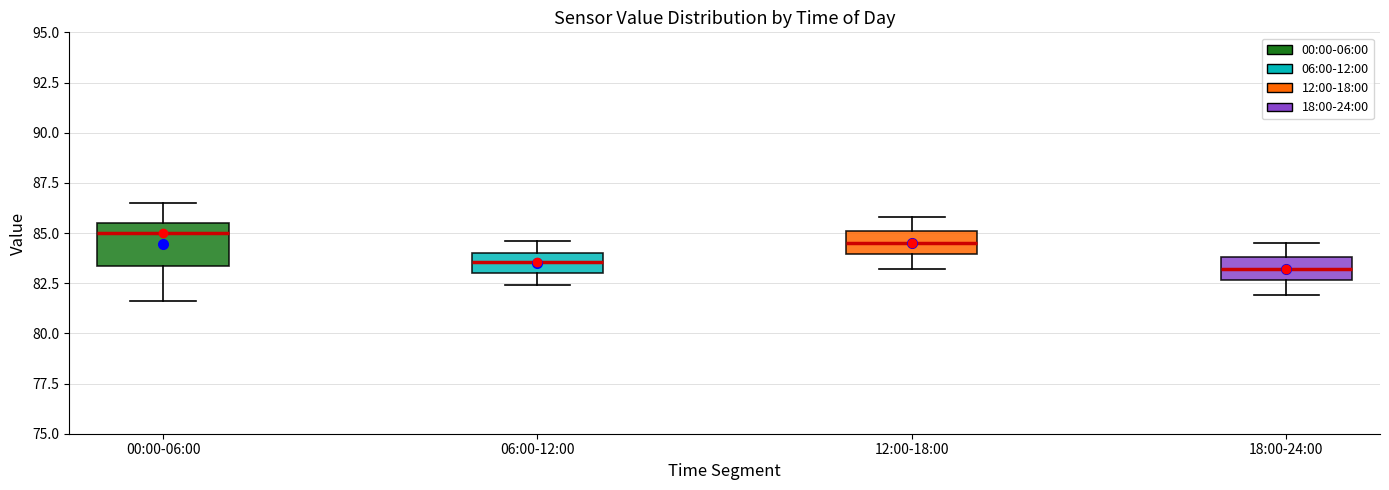

Where does the median line of the box for 18:00-24:00 sit on the y-axis? The values are not printed on the chart, so give them approximately, as read against the axis.

83.0